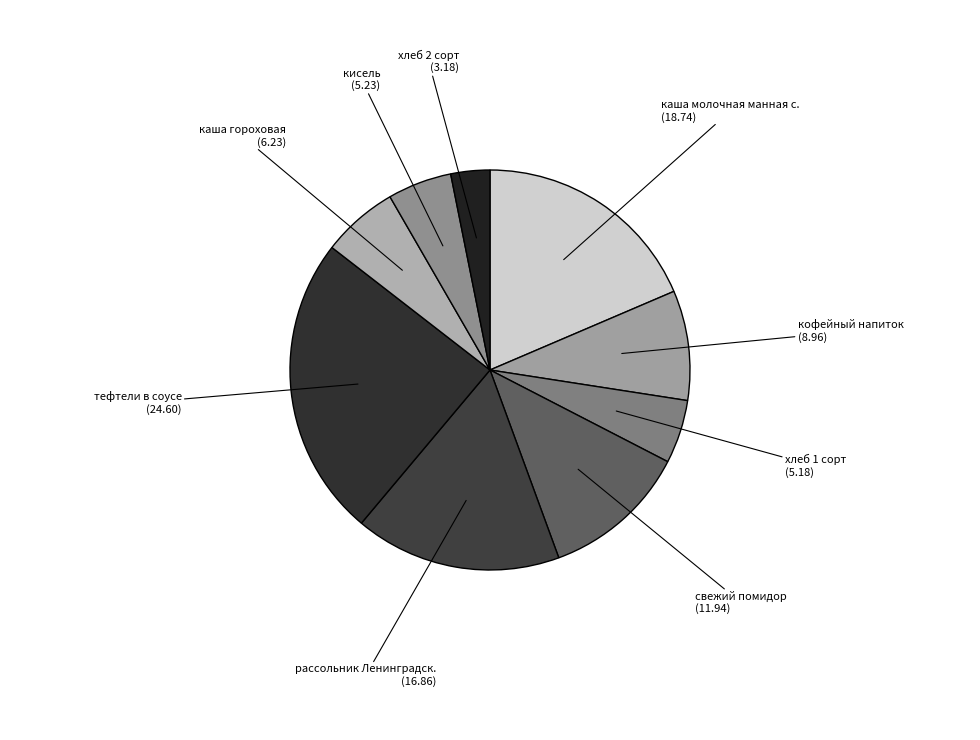

Count the number of slices in the pie.

9